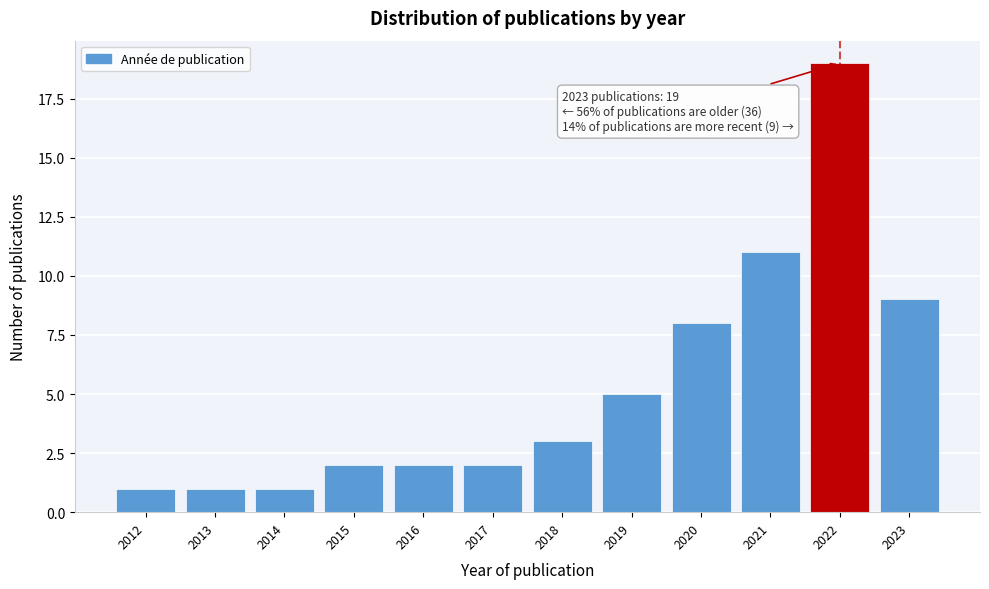

Reading left to right, extract all data points from this chart.

1	1	1	2	2	2	3	5	8	11	19	9